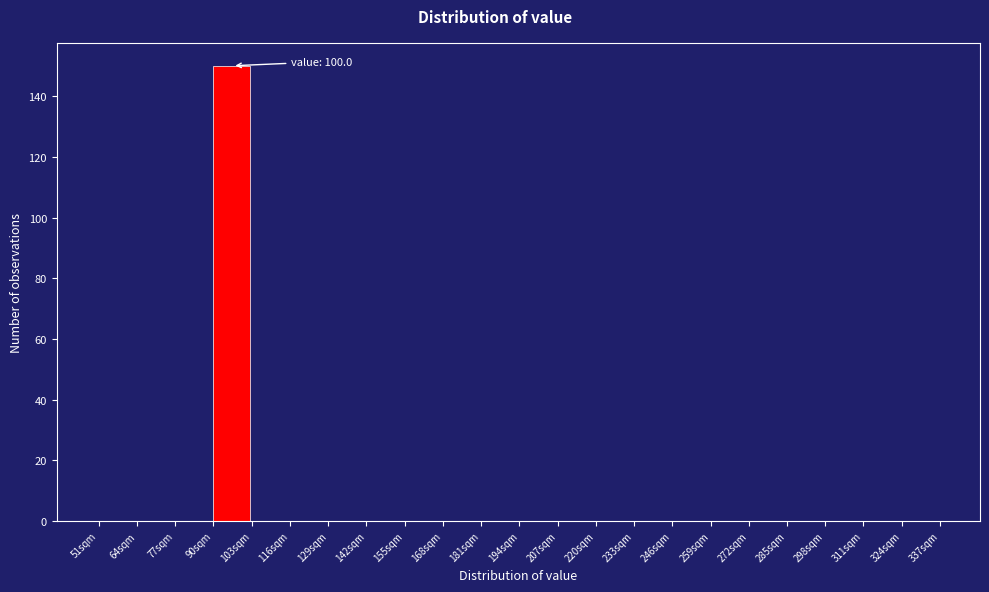

Which range on the x-axis has the tallest bar?

90 to 103